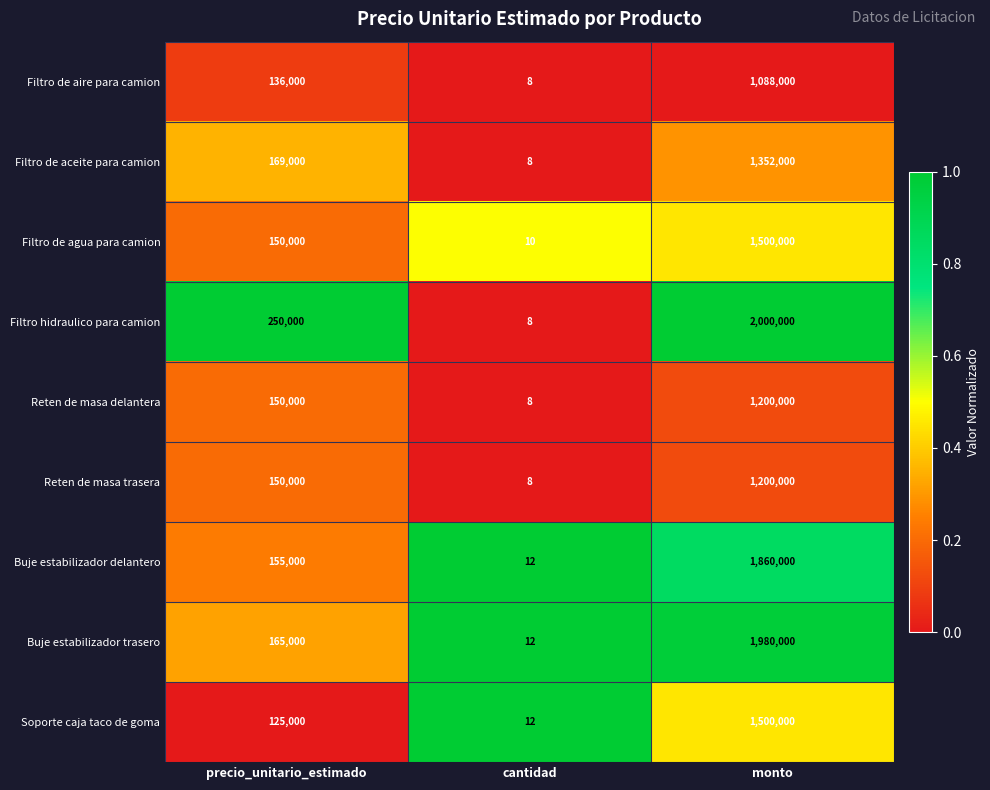

What is the difference between the Filtro de aire para camion values at cantidad and monto?

1087992